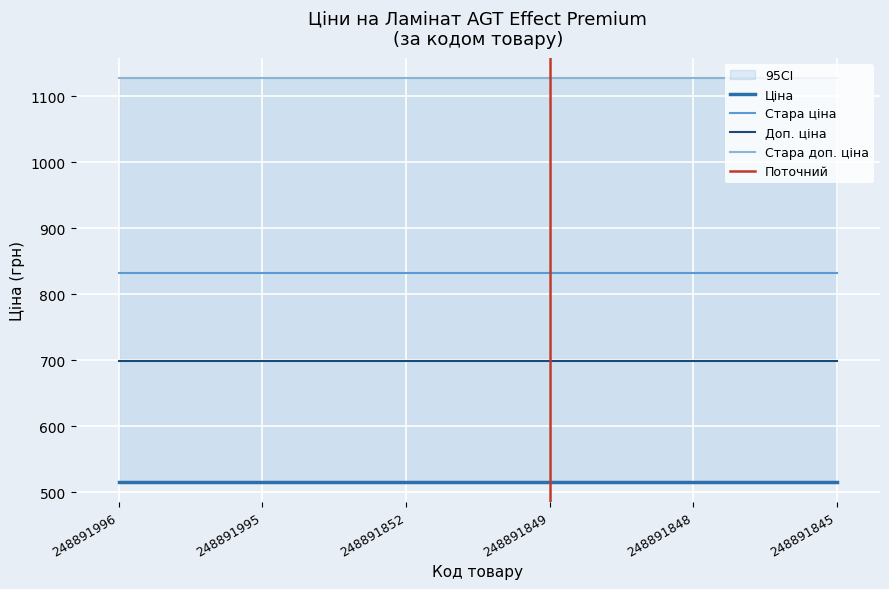

The Доп. ціна series shows 699.0 at 248891848. True or false?

True